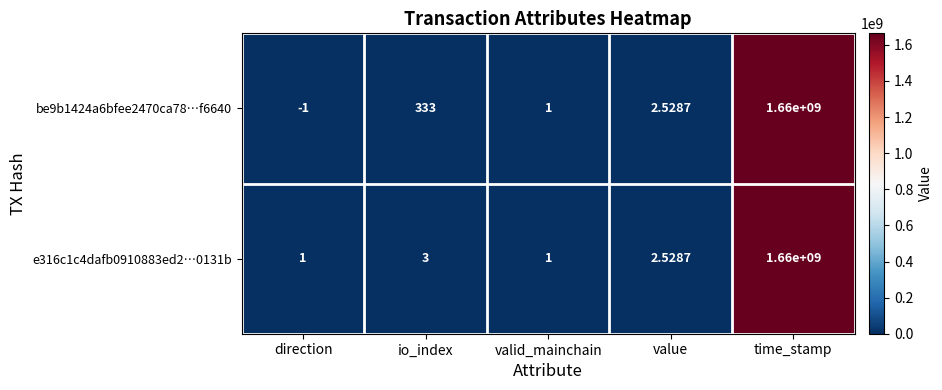

Where does the e316c1c4dafb0910883ed2…0131b series first go above 2?

io_index